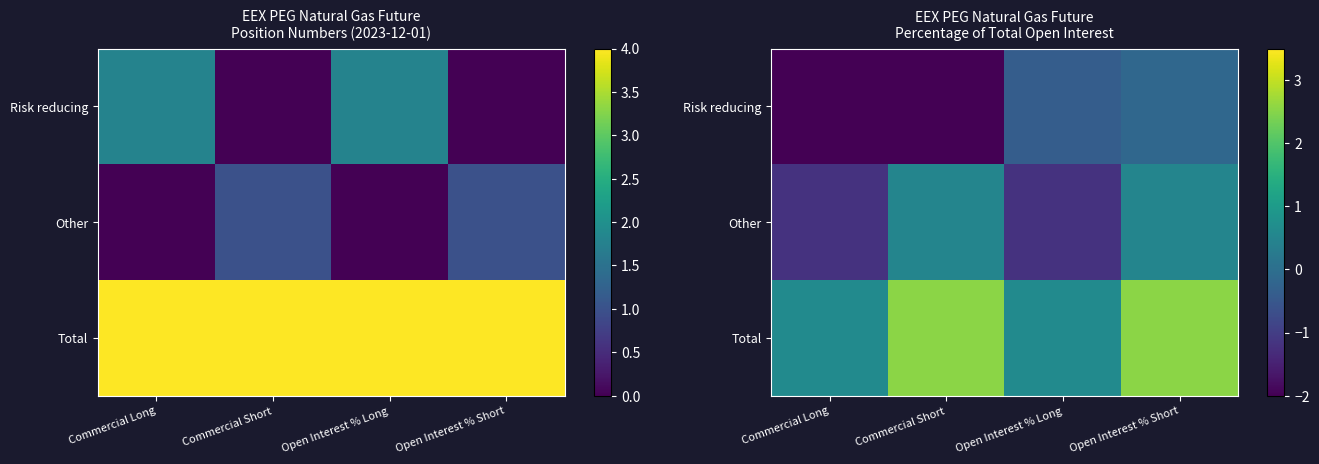

Which has a higher value, Open Interest % Short or Open Interest % Long?

Open Interest % Short